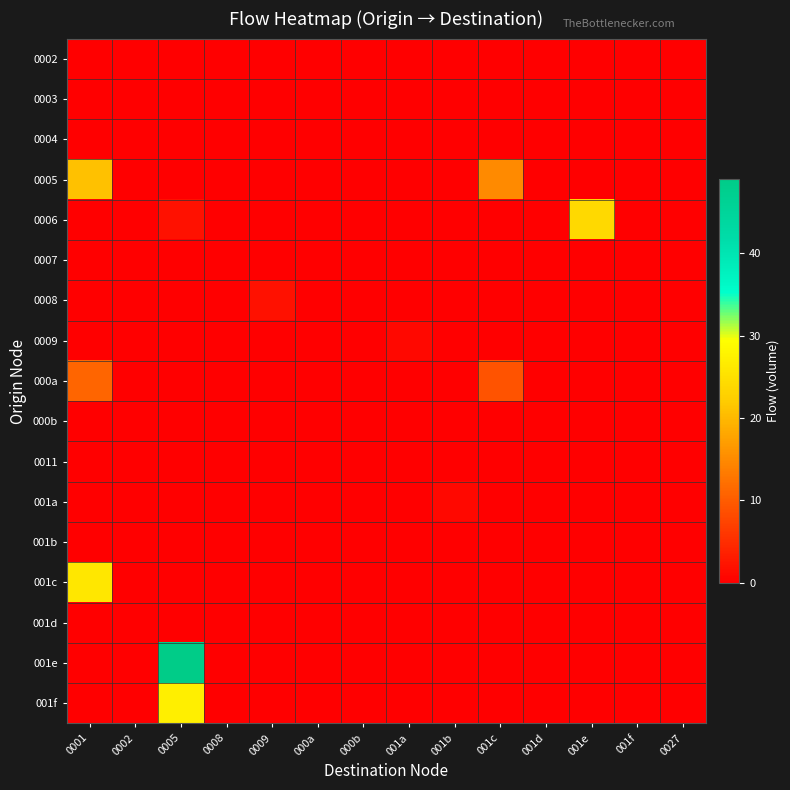

What is the total value across all series at 001b?

1